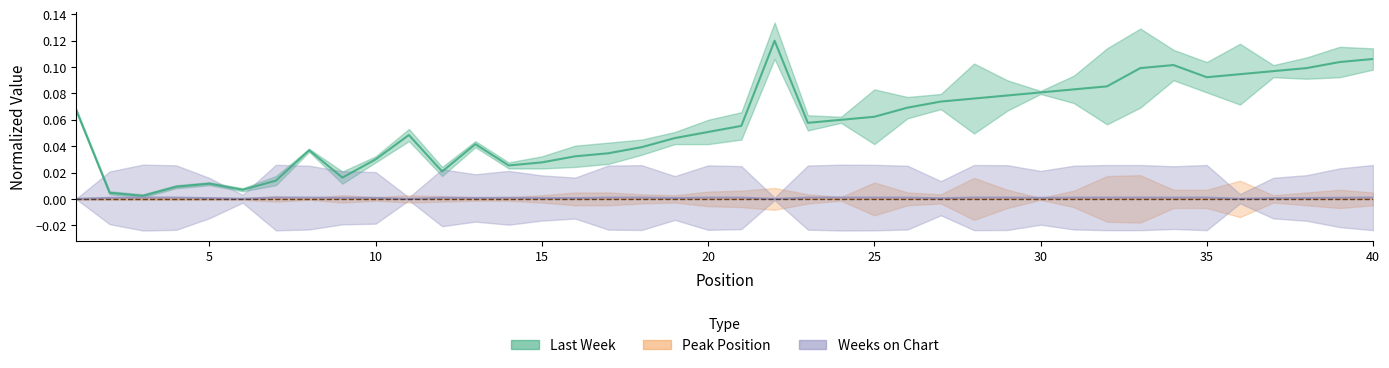

What is the difference between the highest and lowest values at 22?

0.1